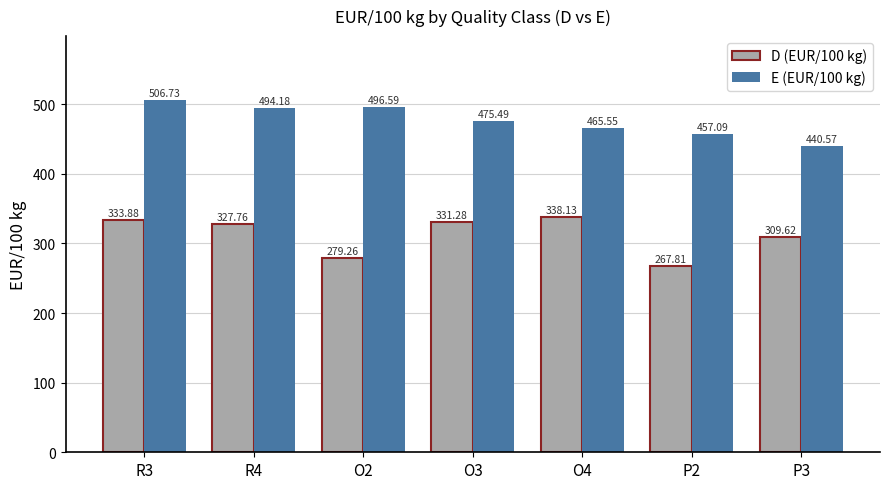

Which series has the largest range (max minus min)?

D (EUR/100 kg)